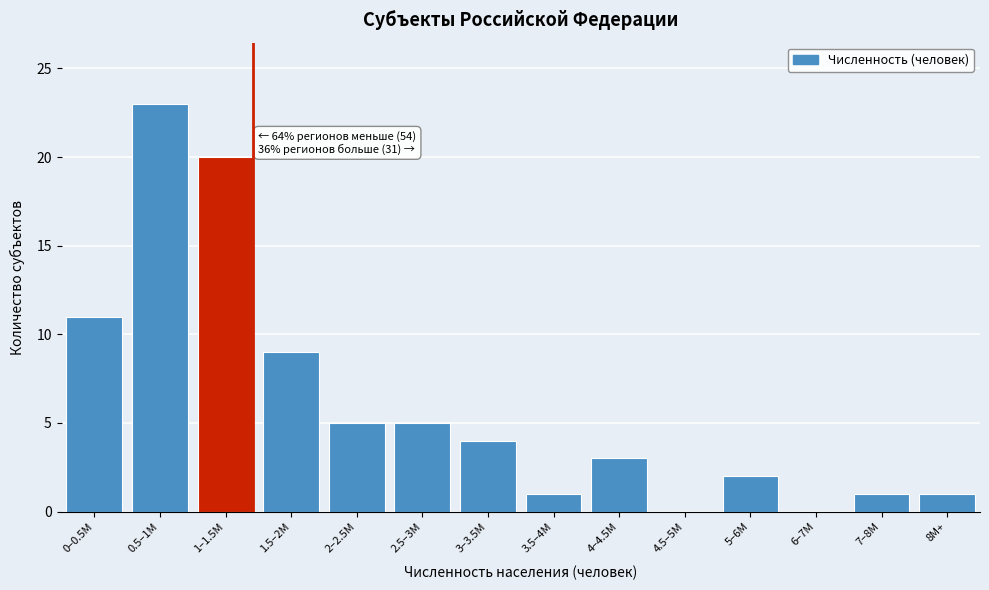

Reading left to right, transcribe all the data shown in this chart.

0–0.5M=11	0.5–1M=23	1–1.5M=20	1.5–2M=9	2–2.5M=5	2.5–3M=5	3–3.5M=4	3.5–4M=1	4–4.5M=3	4.5–5M=0	5–6M=2	6–7M=0	7–8M=1	8M+=1